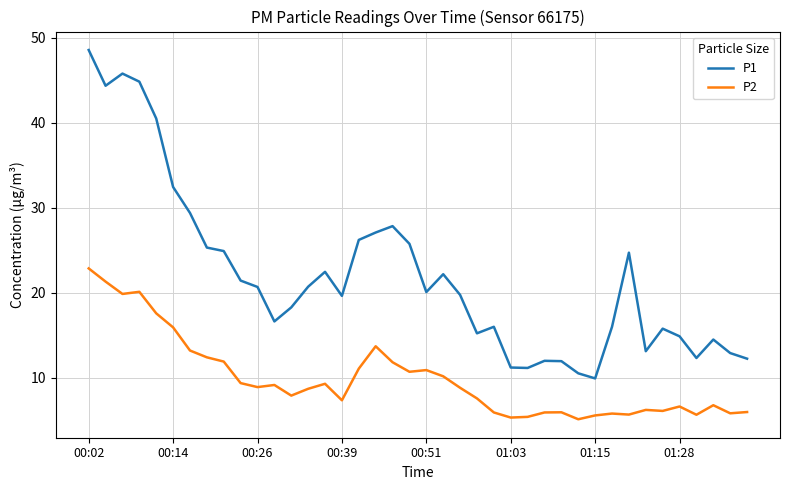

What is the minimum value shown in the chart?

5.2